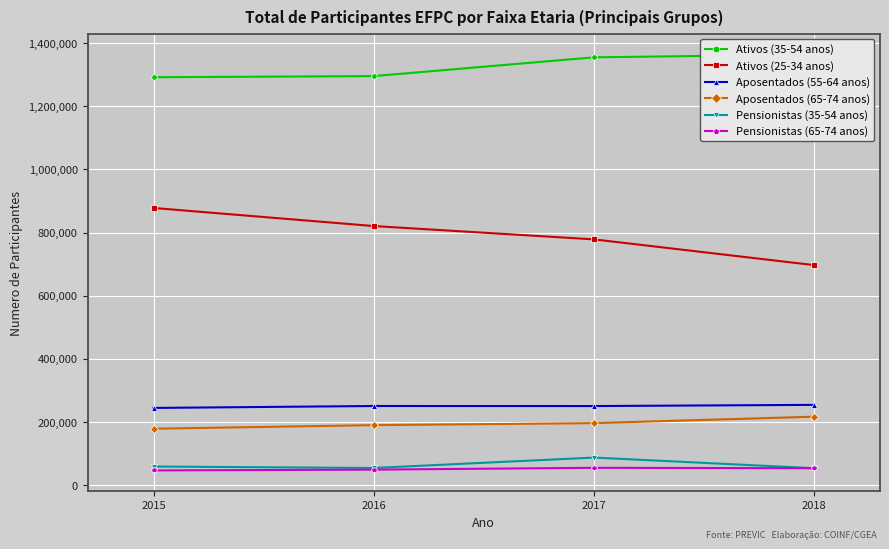

How many values in the Ativos (35-54 anos) series are below 1354850?

2